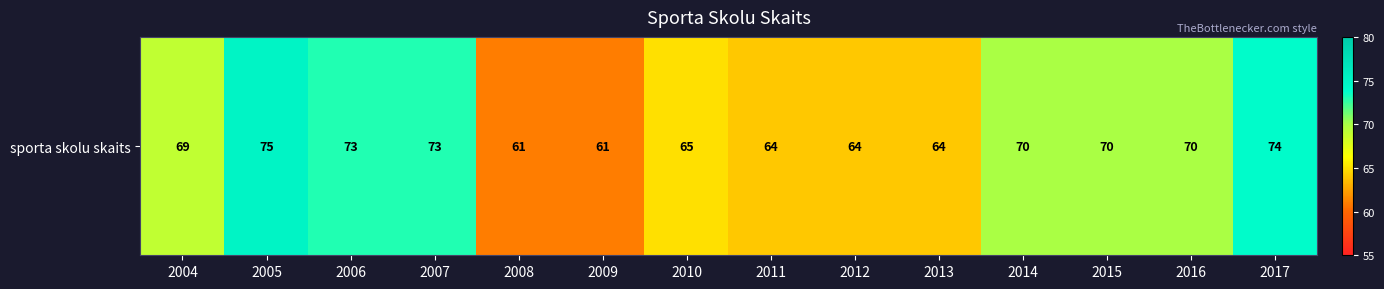

What is the difference between the values at 2005 and 2012?

11